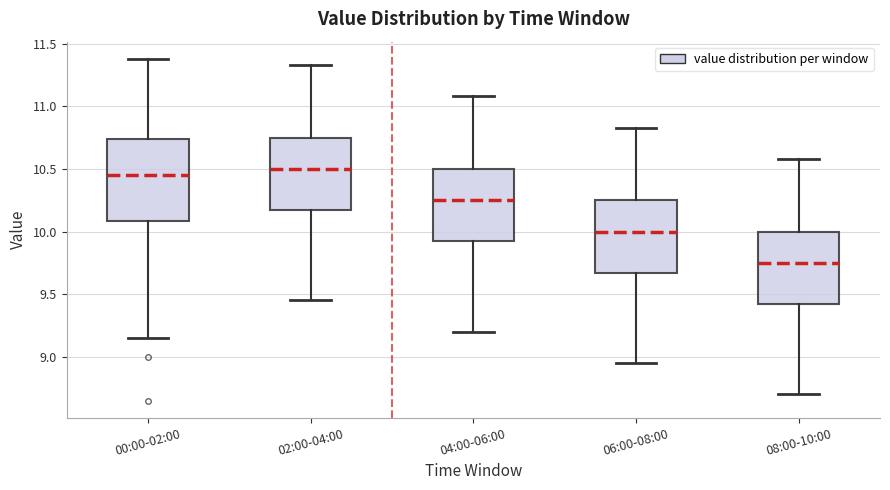

Where is the upper edge of the box for 00:00-02:00 on the y-axis? The values are not printed on the chart, so give them approximately, as read against the axis.

10.75